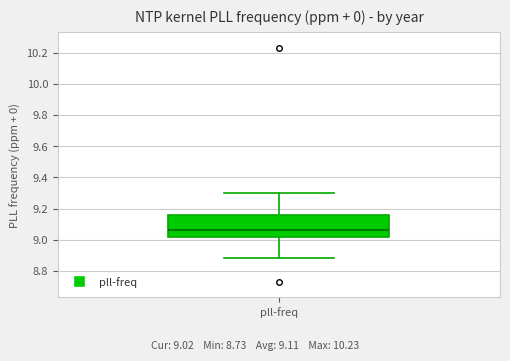

Read this box plot against the y-axis: the position of the median line, the range covered by the box, and the ends of both whiskers. The values are not printed on the chart, so give them approximately, as read against the axis.

median 9.06, box 9.02 to 9.16, whiskers 8.88 to 9.30